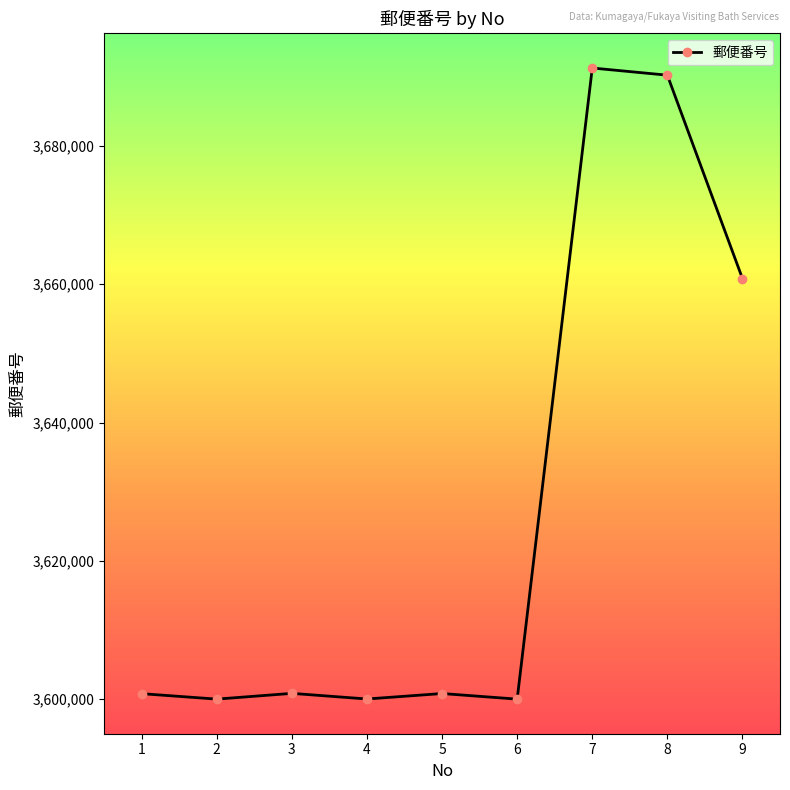

True or false: there are more than 0 points higher than both neighbors.

True